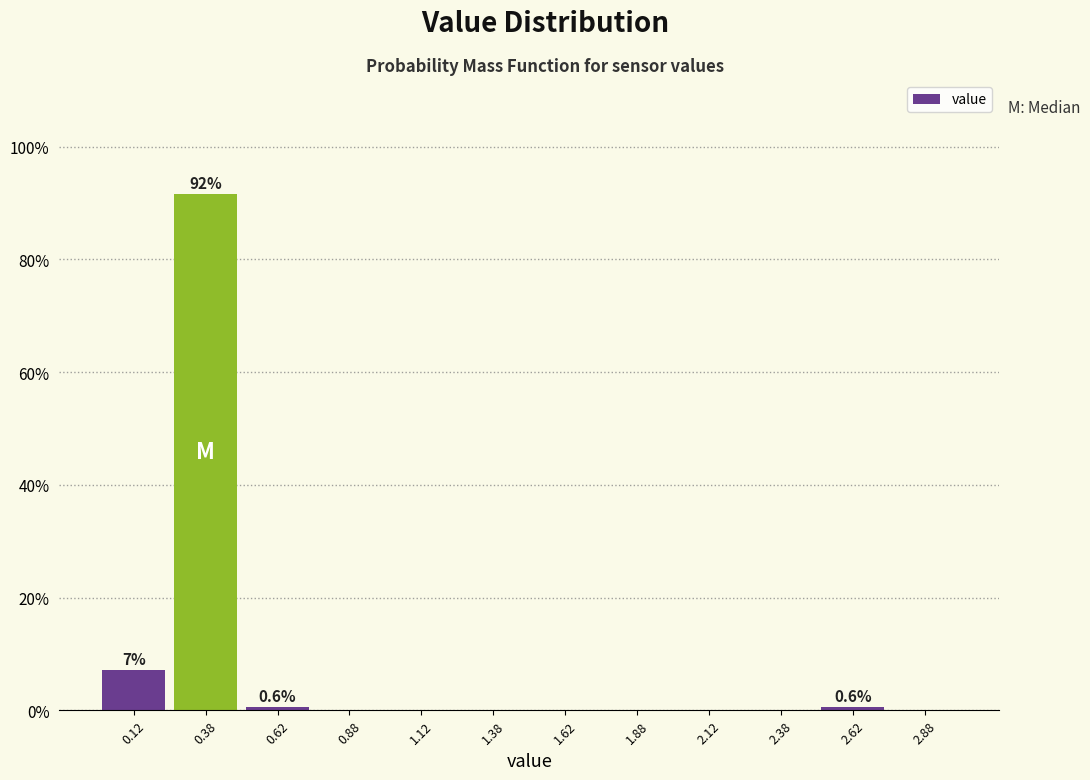

Over which range of the x-axis is the bar tallest?

0.25 to 0.50